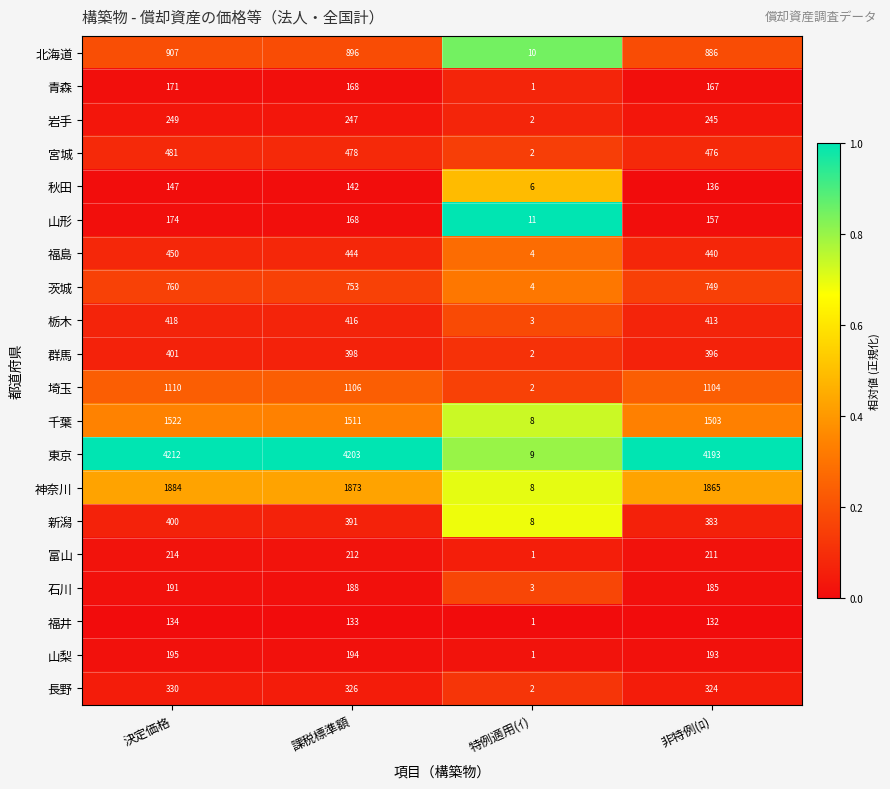

Where does the 宮城 series first go above 478?

決定価格